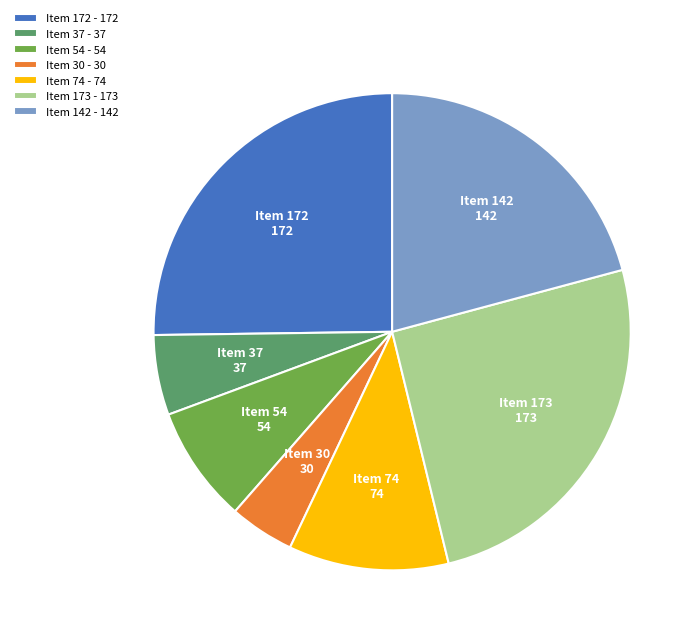

True or false: Item 173 - 173 accounts for 25% of the total.

True